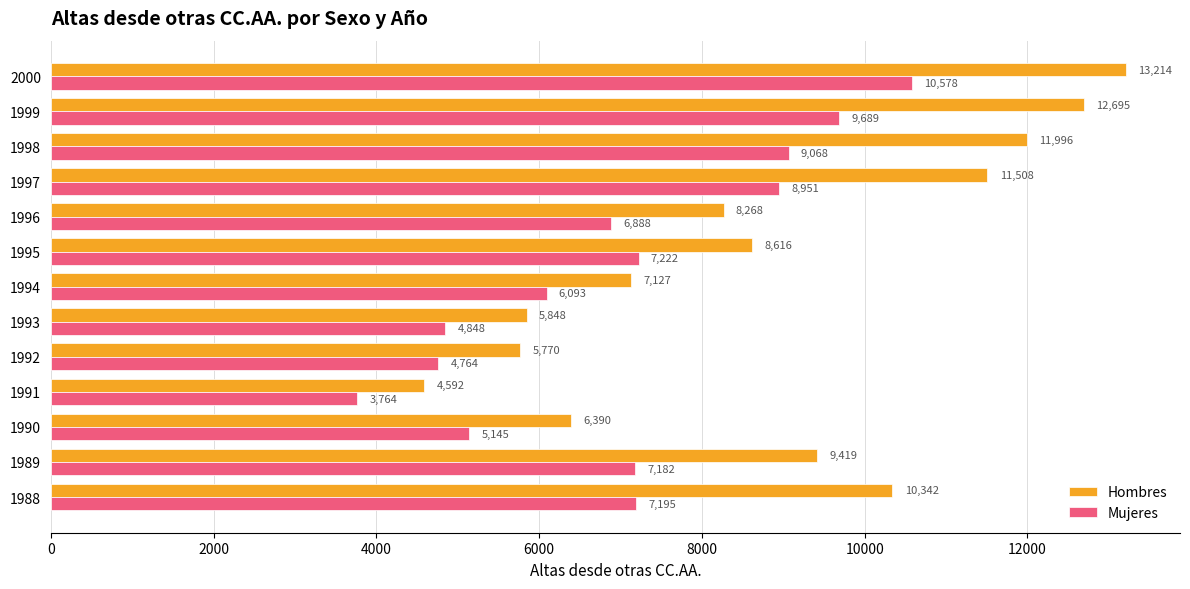

At which label is Hombres closest to 8903?

1995